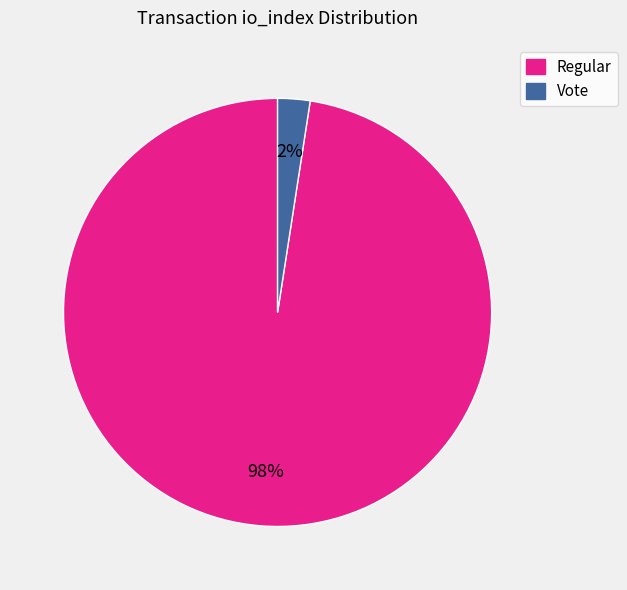

Is it true that Regular is 98% of the pie?

True